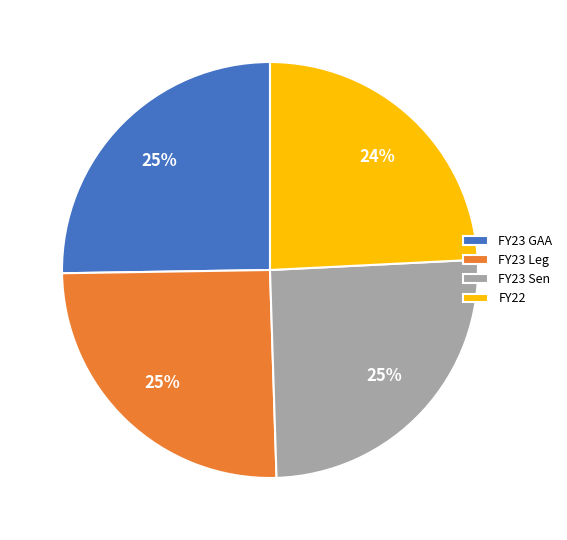

Is the sum of FY23 GAA and FY22 greater than half?

No